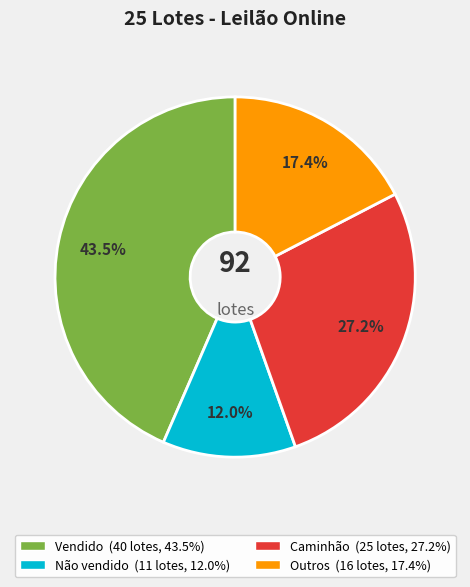

Is there a majority slice in this chart?

No